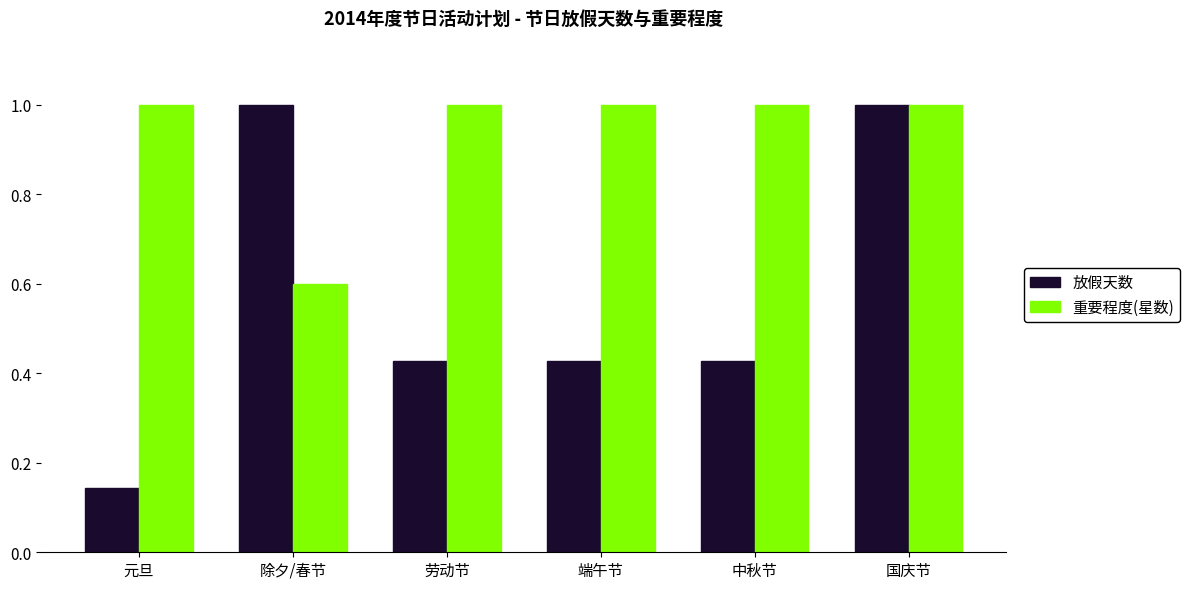

At which category is the sum across all series the highest?

国庆节